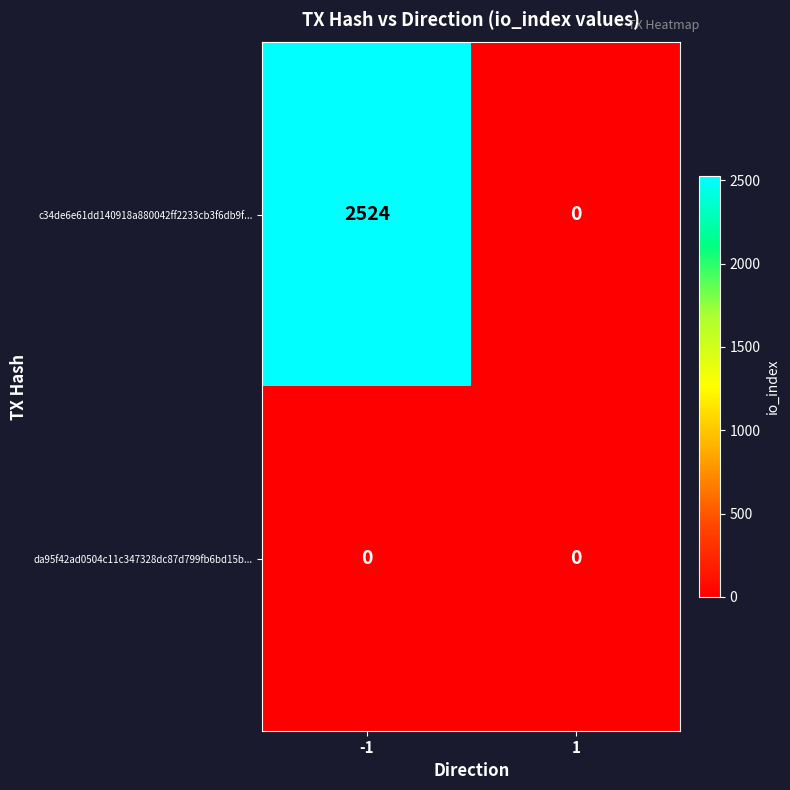

How many series are shown in this chart?

2